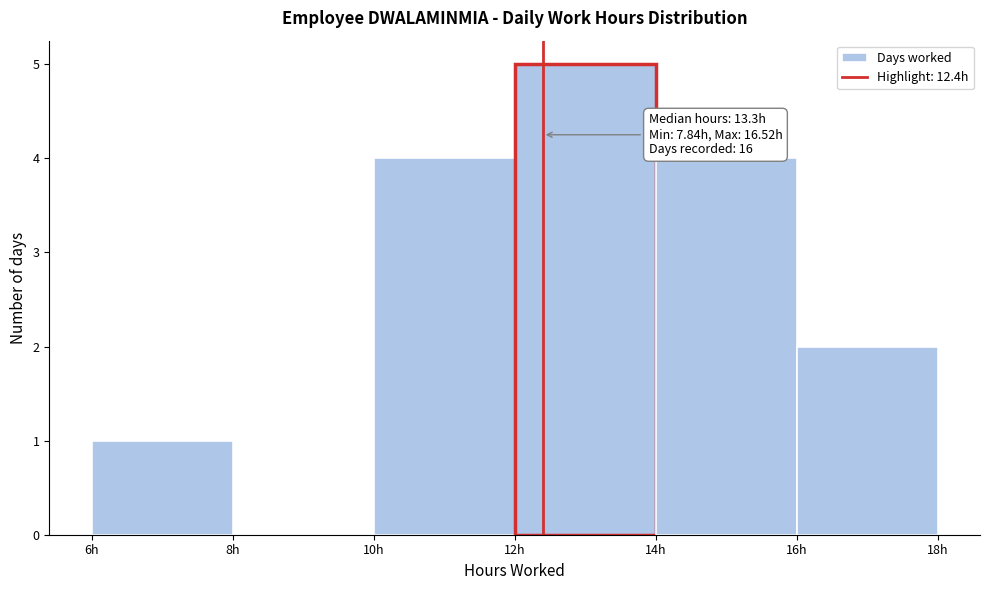

Which range on the x-axis has the tallest bar?

12 to 14